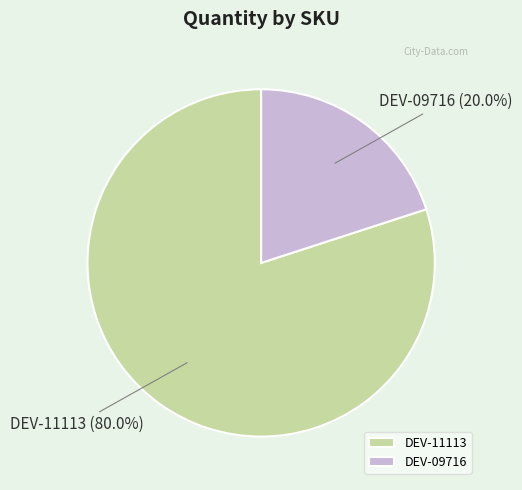

Is DEV-11113 the majority of the pie?

Yes